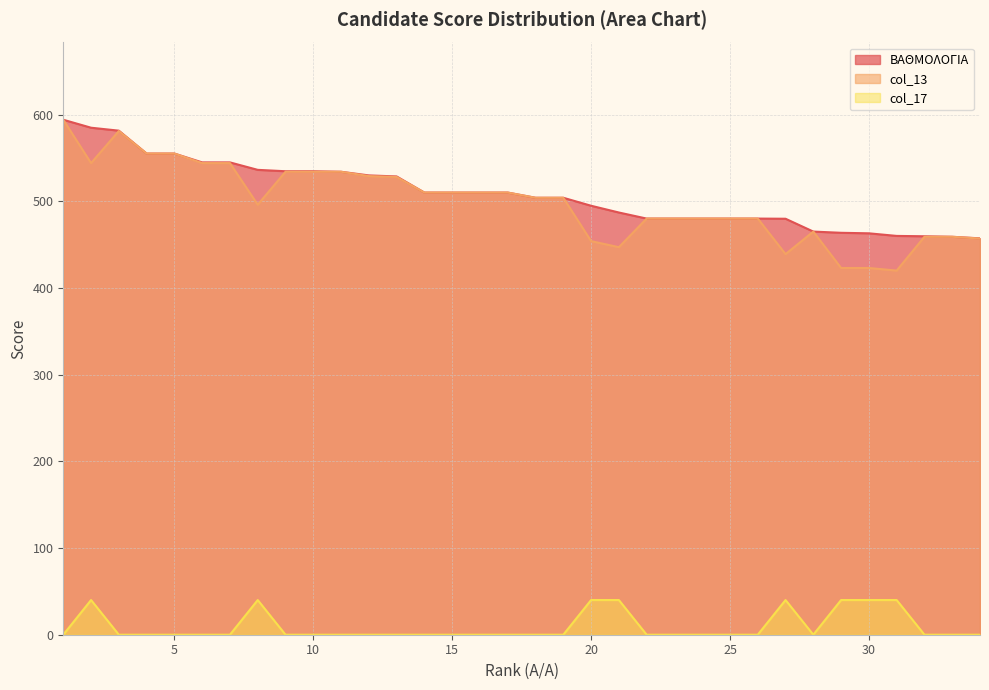

What is the lowest value of the col_13 series?

420.0